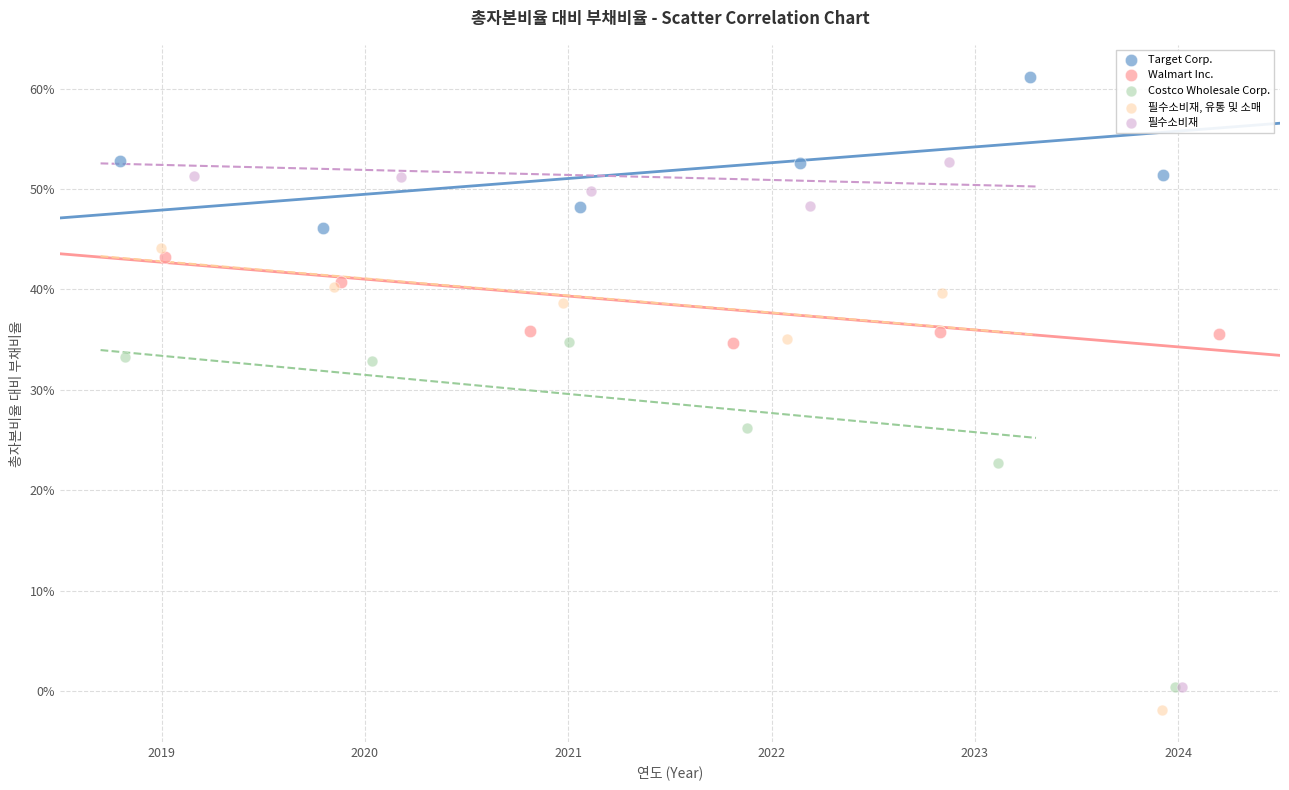

Which series reaches the maximum Y coordinate?

Target Corp.